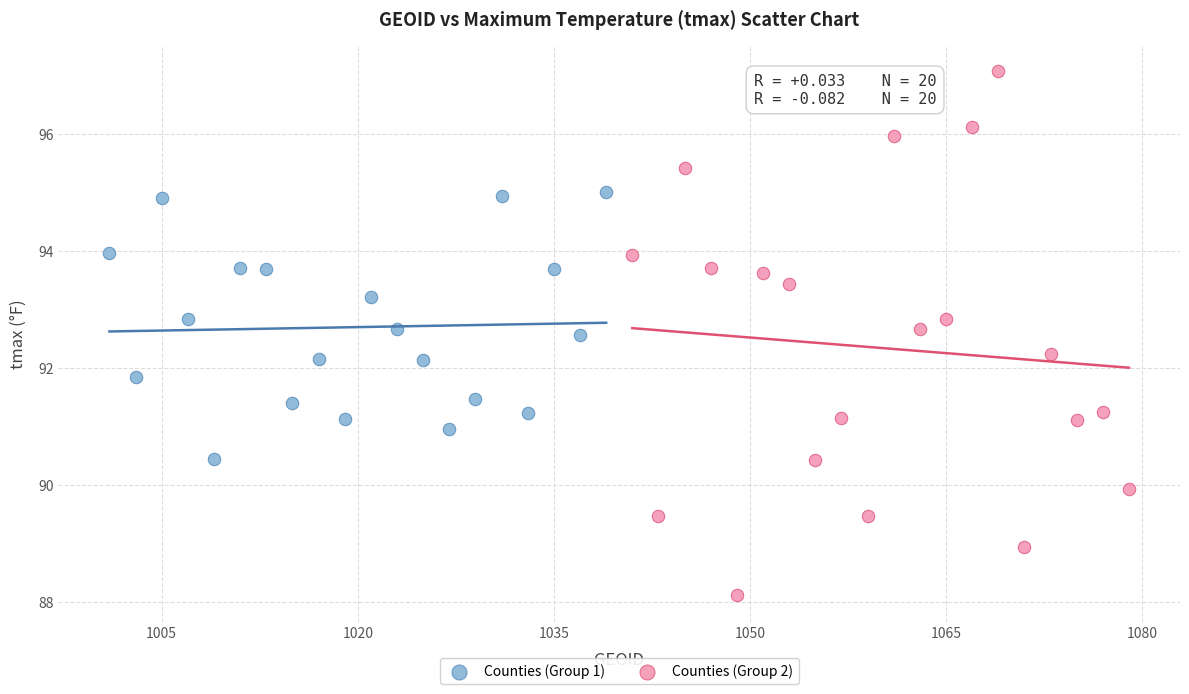

Which series reaches the maximum Y coordinate?

Counties (Group 2)